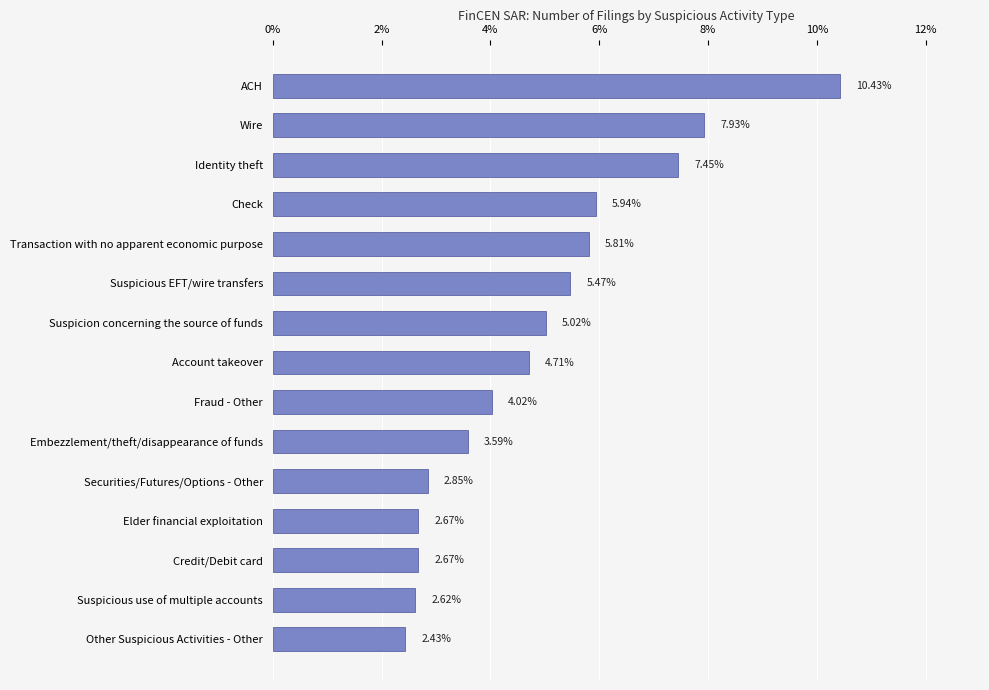

Approximately how many times larger is the value at Embezzlement/theft/disappearance of funds compared to Transaction with no apparent economic purpose?

0.6